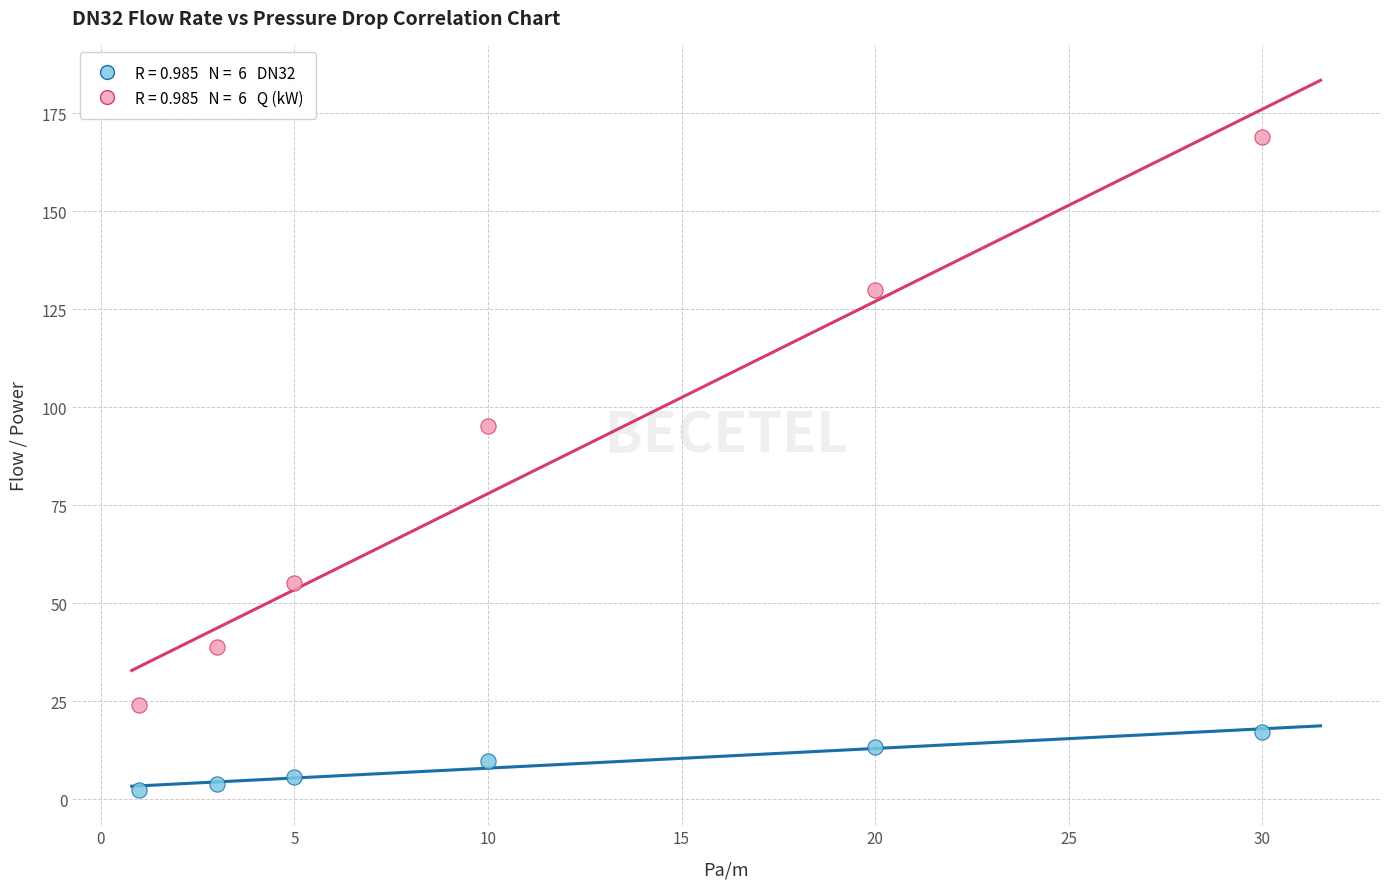

Across all data points, what is the range of Y values (max minus min)?

166.5